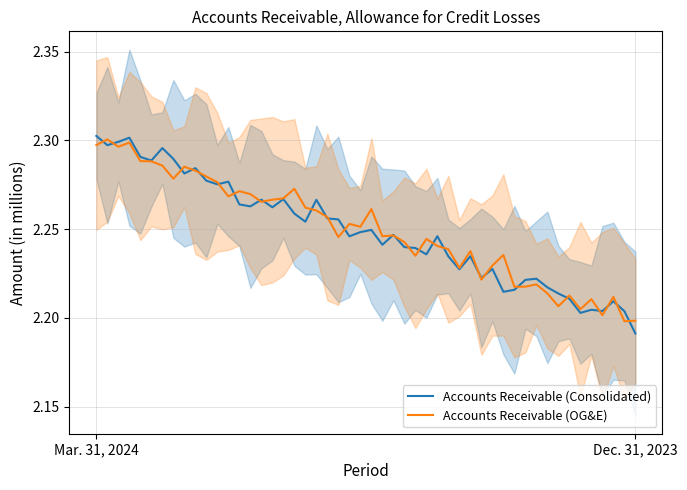

What are all the series names shown in the legend?

Accounts Receivable (Consolidated), Accounts Receivable (OG&E)